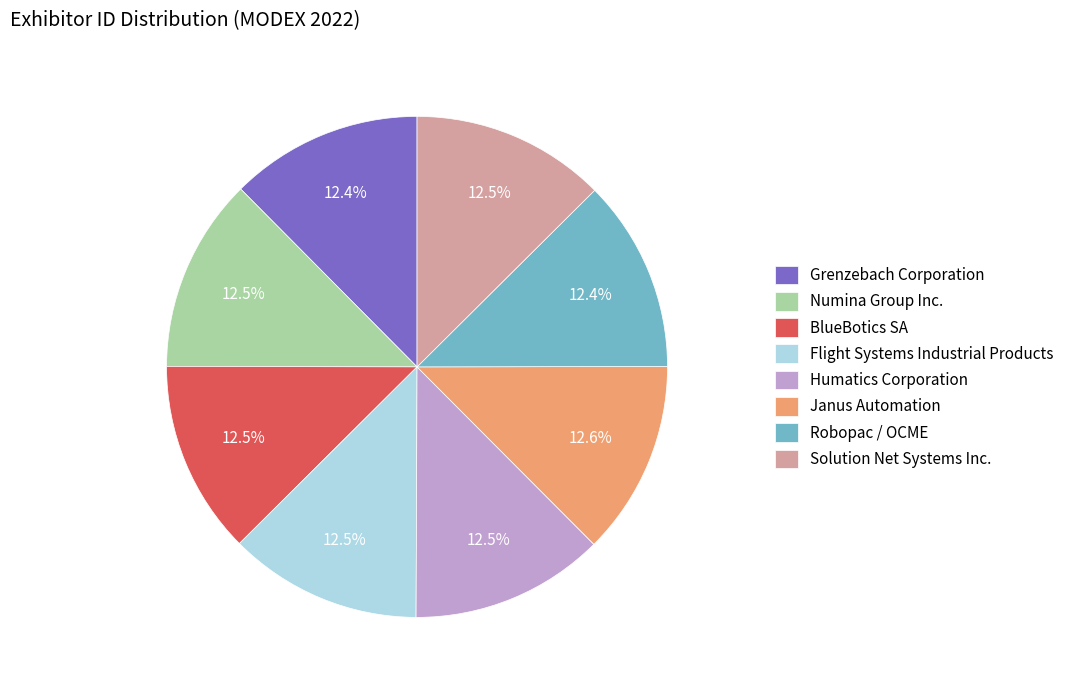

Approximately how many times larger is the value at Solution Net Systems Inc. compared to BlueBotics SA?

1.0